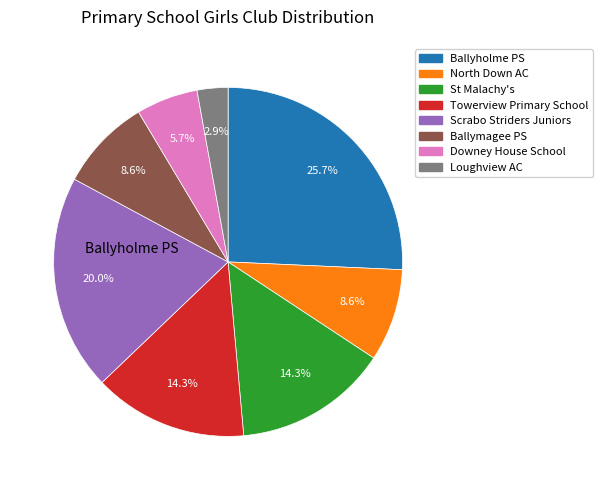

Does Ballymagee PS account for over 50% of the chart?

No